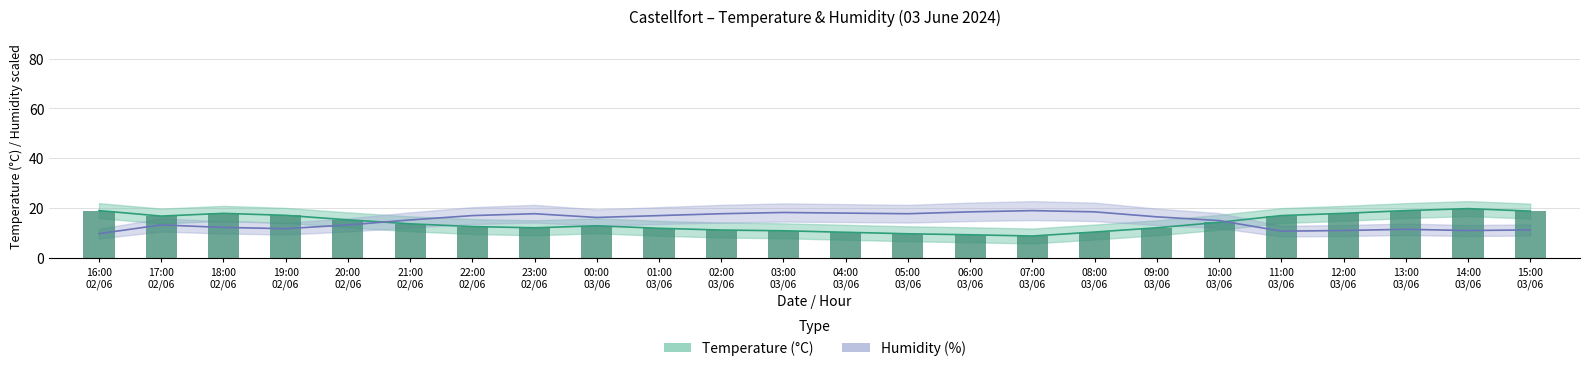

At how many categories does at least one series exceed 14?

24